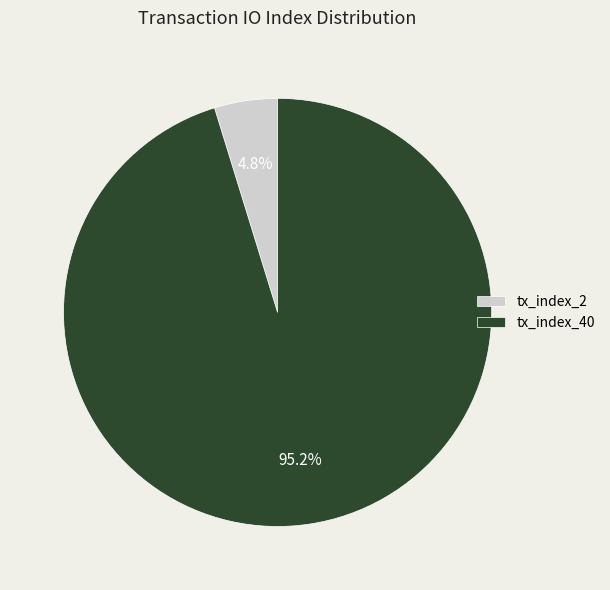

To the nearest percent, what is the combined percentage of tx_index_40 and tx_index_2?

100%